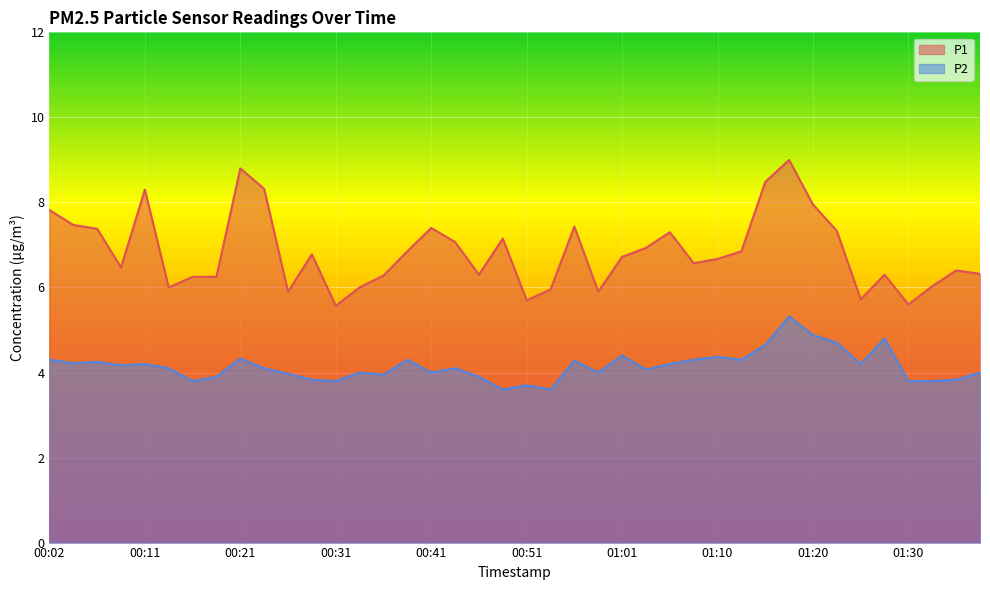

What is the difference between the P1 values at 00:14 and 01:30?

0.4